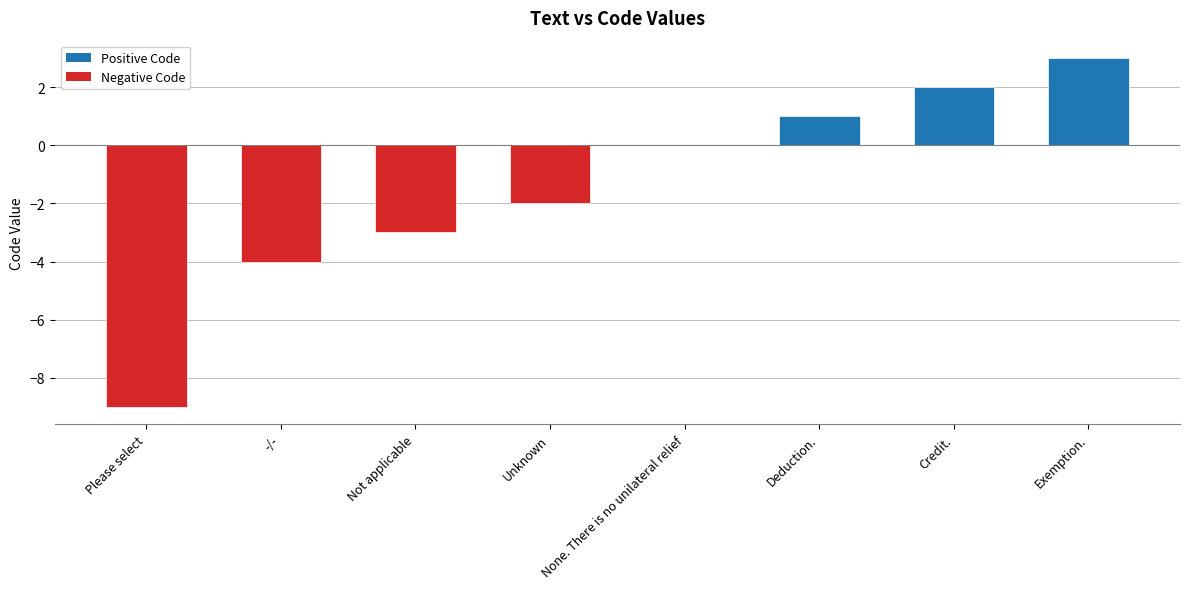

Reading left to right, extract all data points from this chart.

-9	-4	-3	-2	0	1	2	3